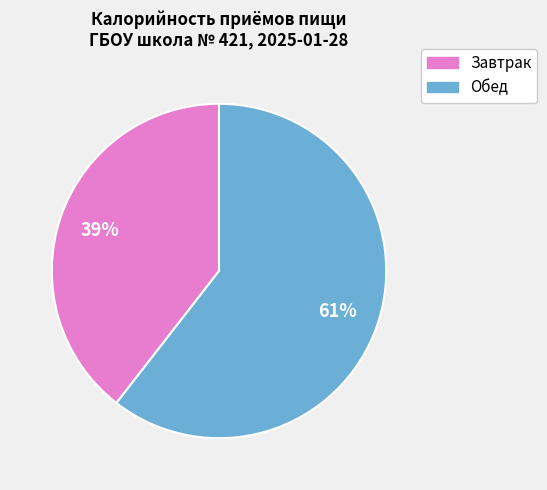

Combined, do Обед and Завтрак account for over 50%?

Yes